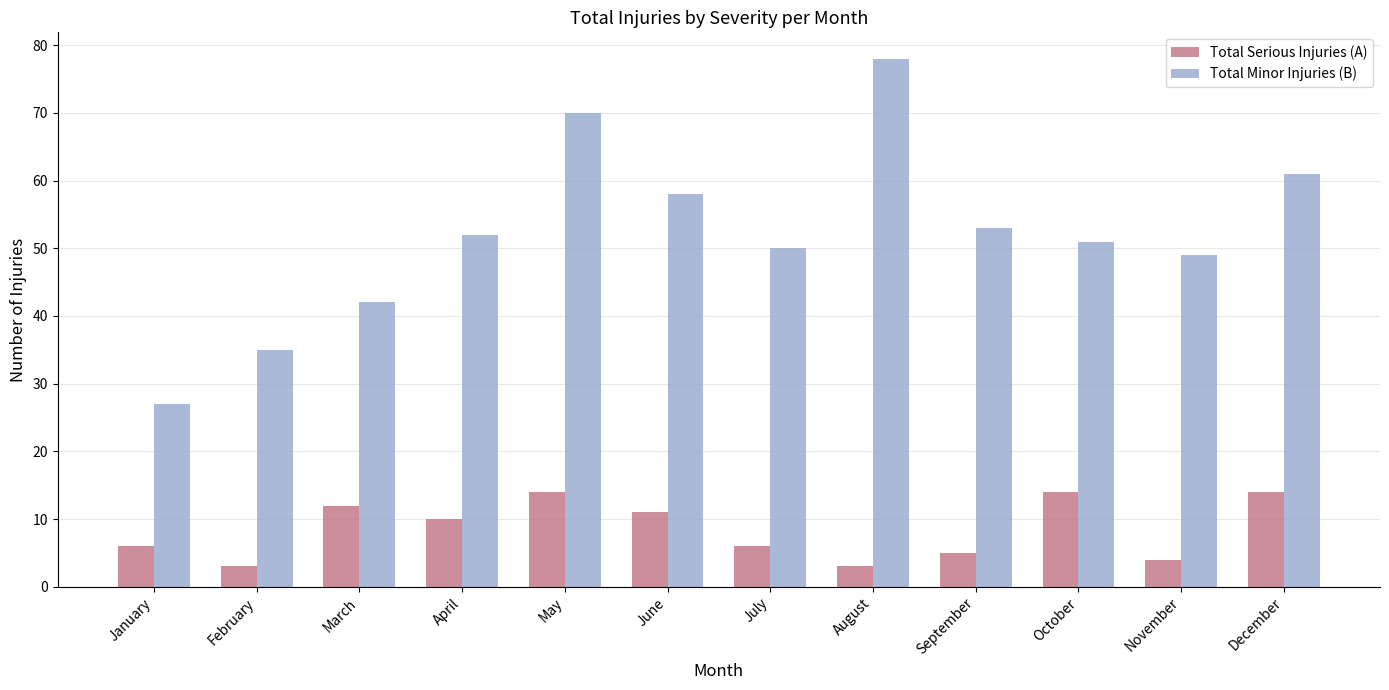

The value of Total Serious Injuries (A) at August is 3. True or false?

True